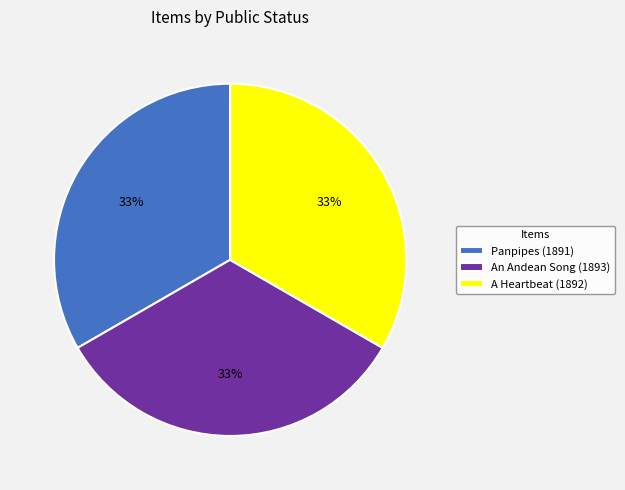

Is the sum of A Heartbeat (1892) and Panpipes (1891) greater than half?

Yes